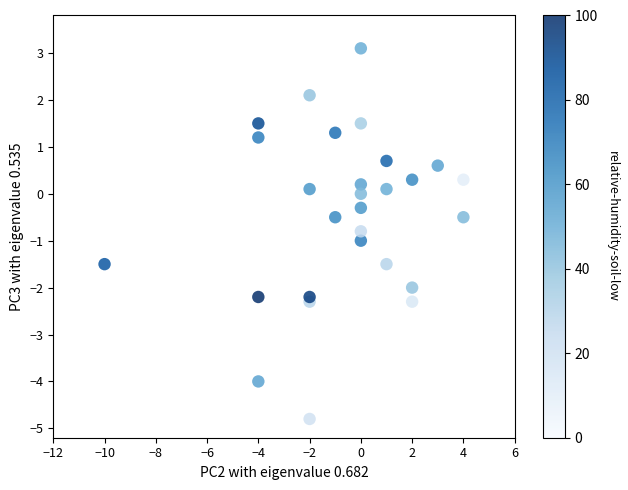

What is the range of Y values (max minus min)?

7.9